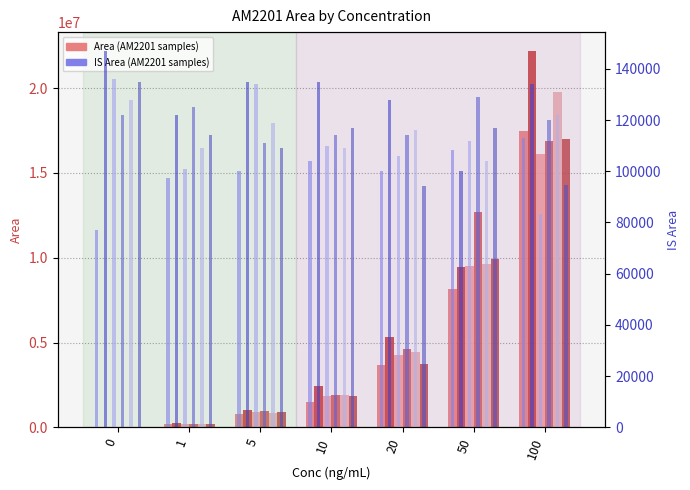

True or false: P1 (AM2201) has a value of 7050 at 0.

False